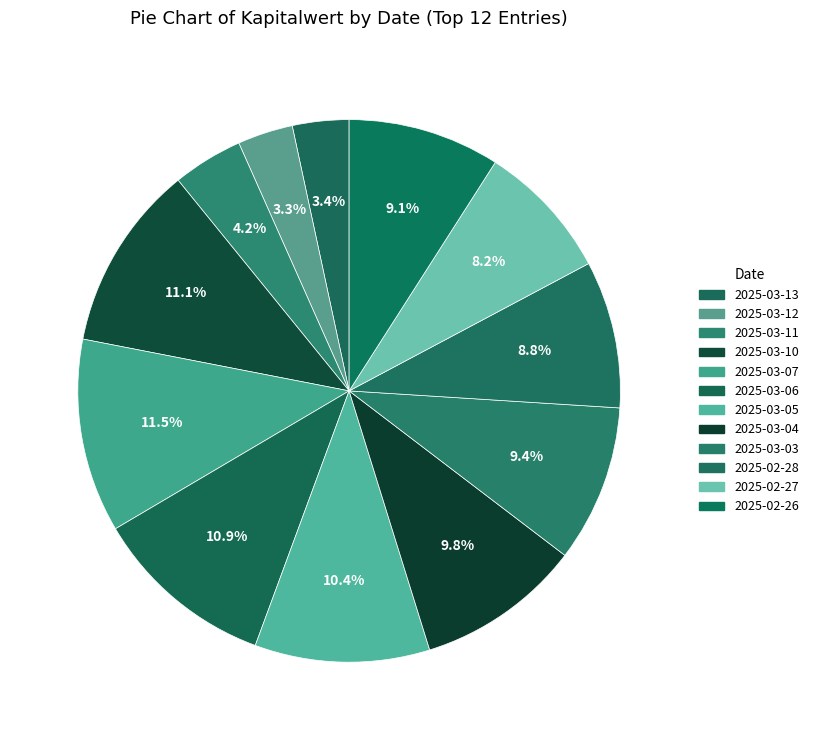

What percentage is the 2025-03-06 slice, to the nearest percent?

11%